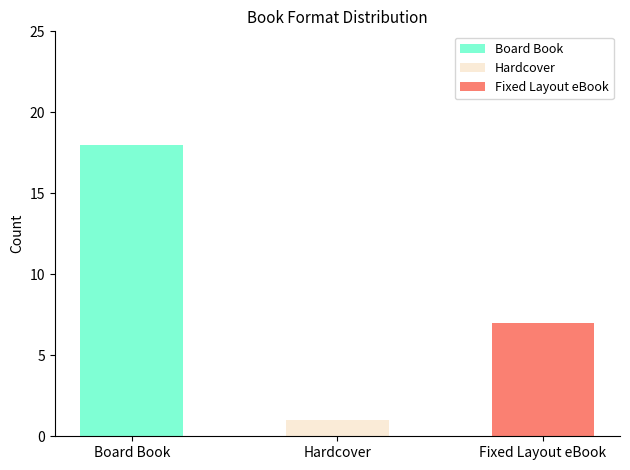

How many bars are there in each group?

3